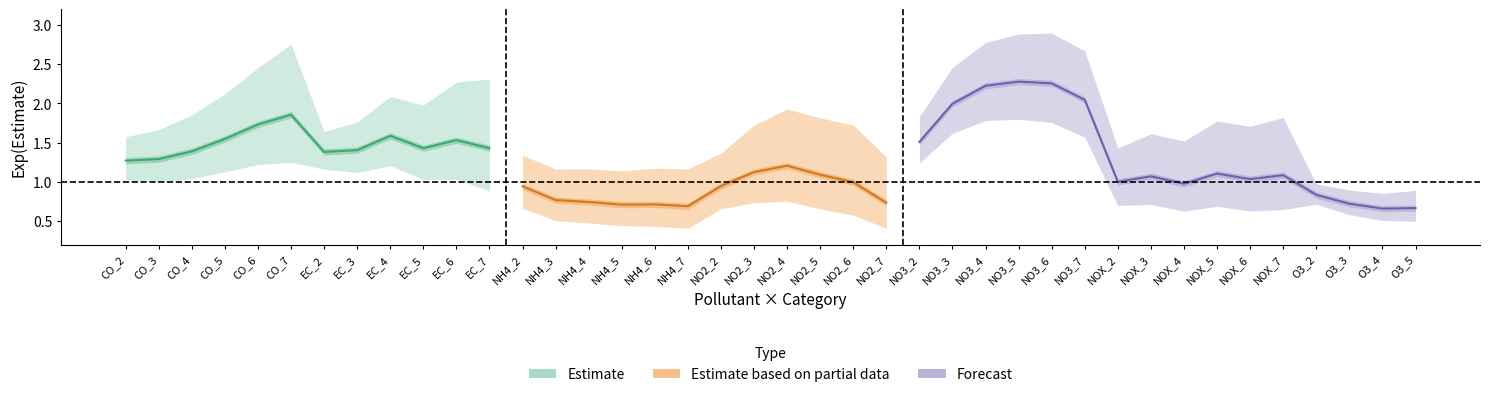

What is the value of the Exp(conf.higher) point at the 31st from the left?

1.4